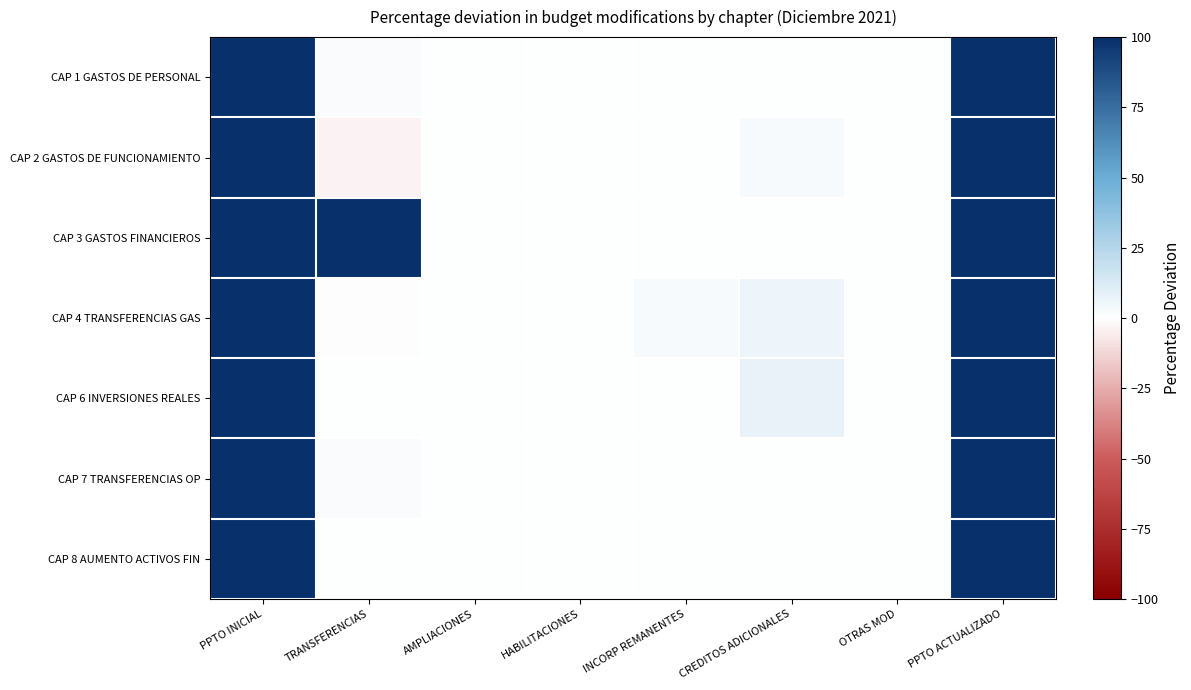

Rank the series by their maximum value, from lowest to highest.

CAP 1 GASTOS DE PERSONAL, CAP 2 GASTOS DE FUNCIONAMIENTO, CAP 3 GASTOS FINANCIEROS, CAP 4 TRANSFERENCIAS GAS, CAP 6 INVERSIONES REALES, CAP 7 TRANSFERENCIAS OP, CAP 8 AUMENTO ACTIVOS FIN